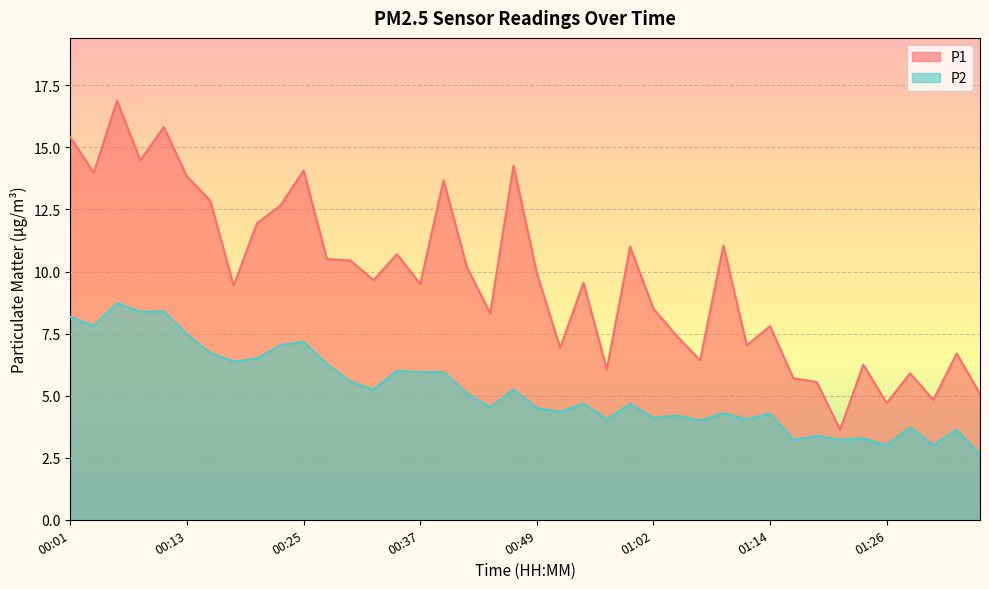

How many interior local valleys does the P1 series have?

13